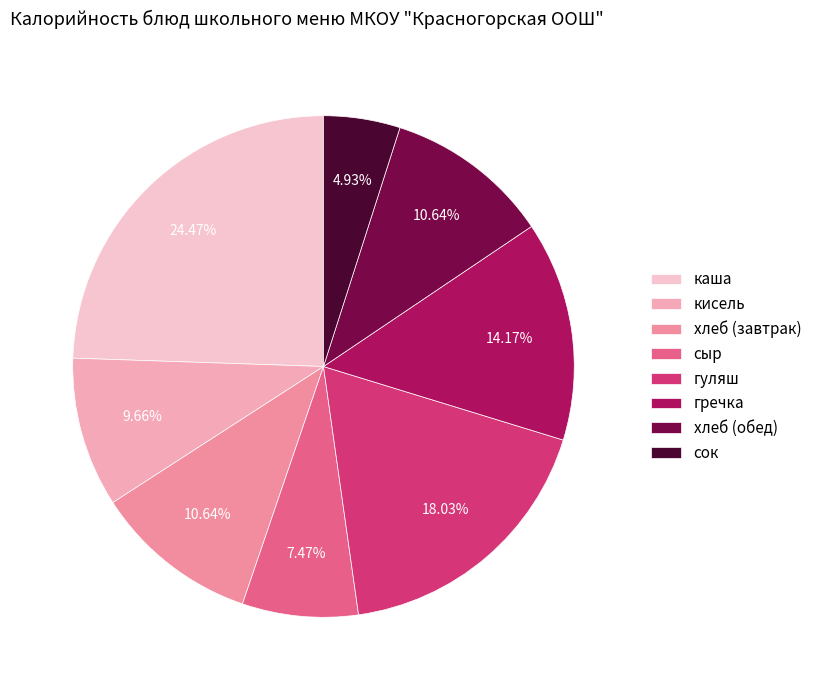

How much of the chart is everything except сок?

95.1%